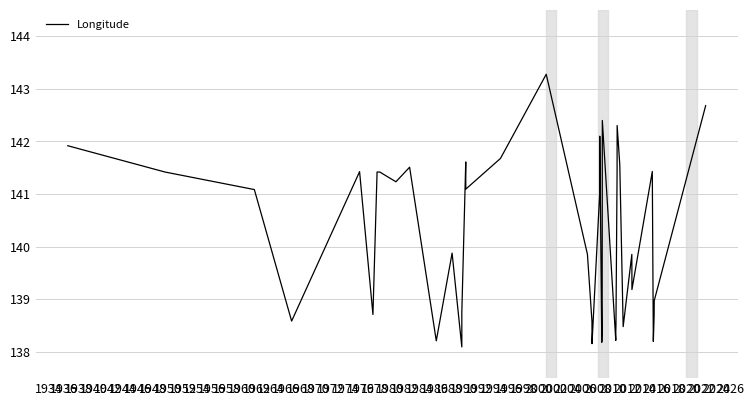

What is the maximum value shown in the chart?

143.3